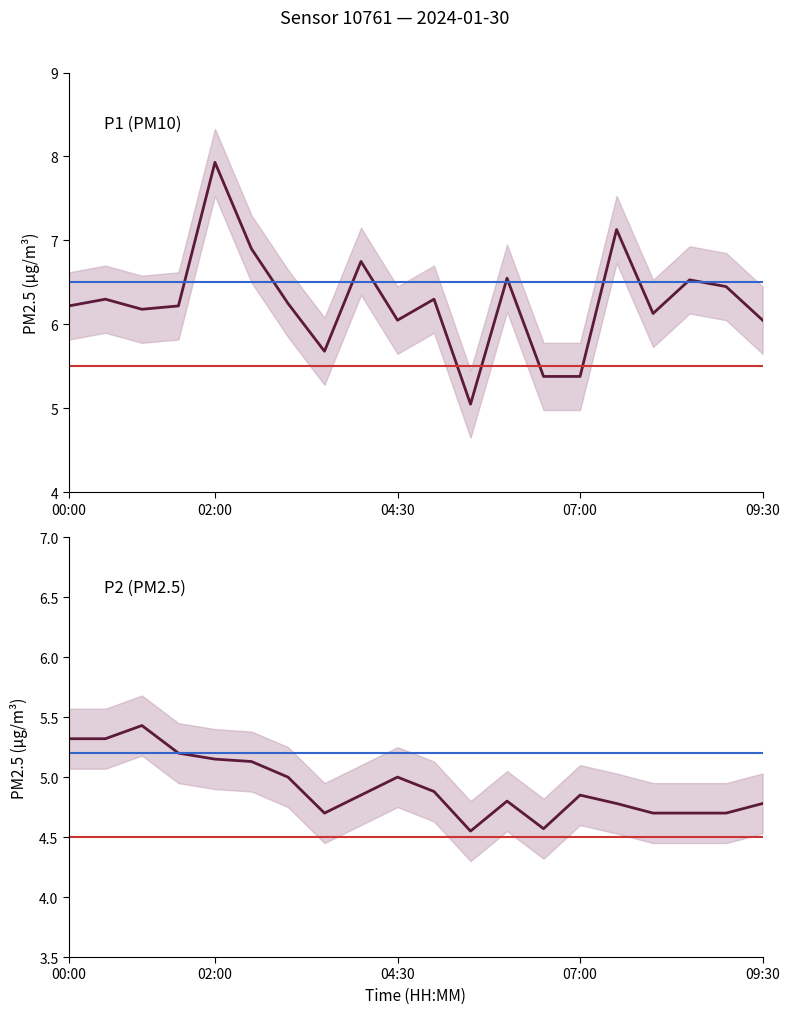

What is the minimum value shown in the chart?

4.5